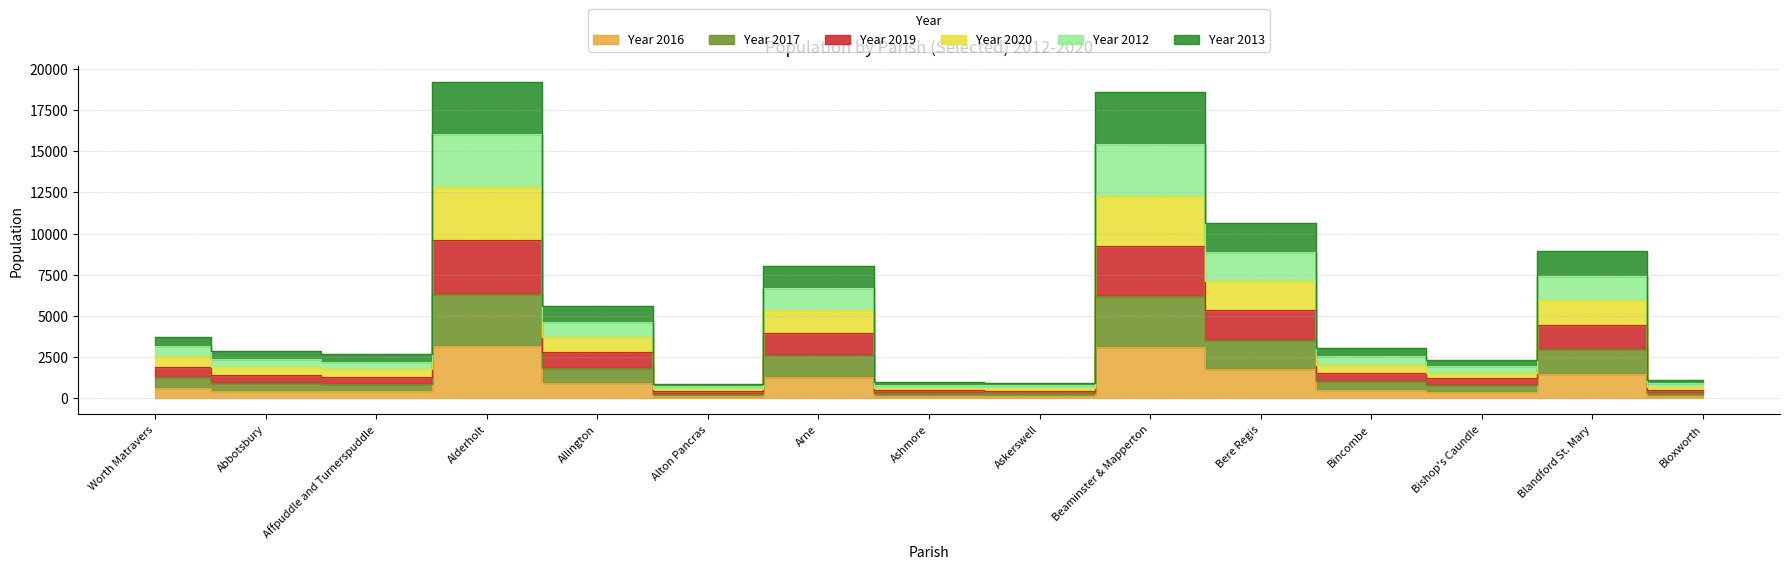

What is the label of the 9th point from the right?

Arne